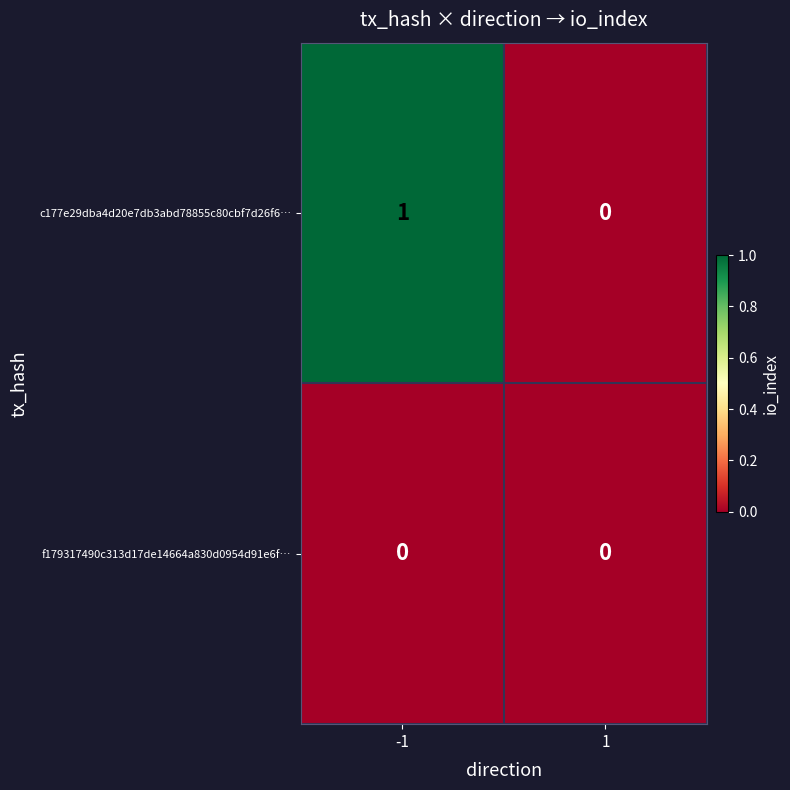

Between -1 and 1, which series saw the biggest shift?

c177e29dba4d20e7db3abd78855c80cbf7d26f6…